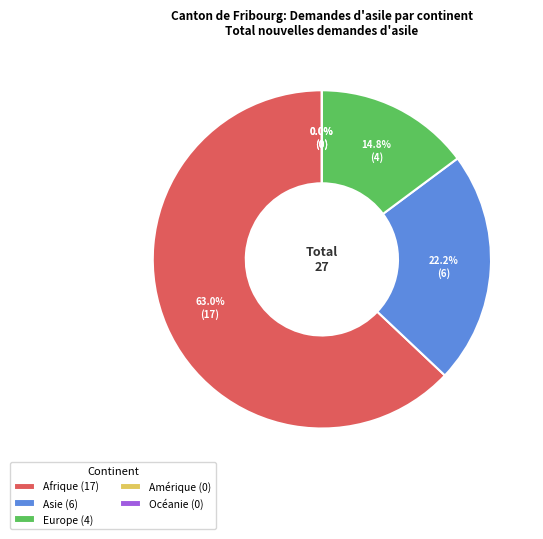

To the nearest percent, what is the difference between the Amérique and Europe slice percentages?

15%